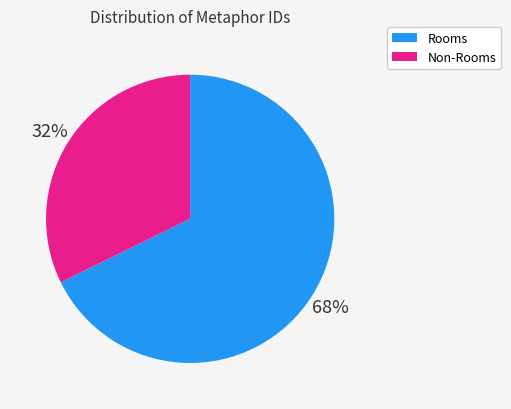

The Non-Rooms slice represents 32% of the pie. True or false?

True